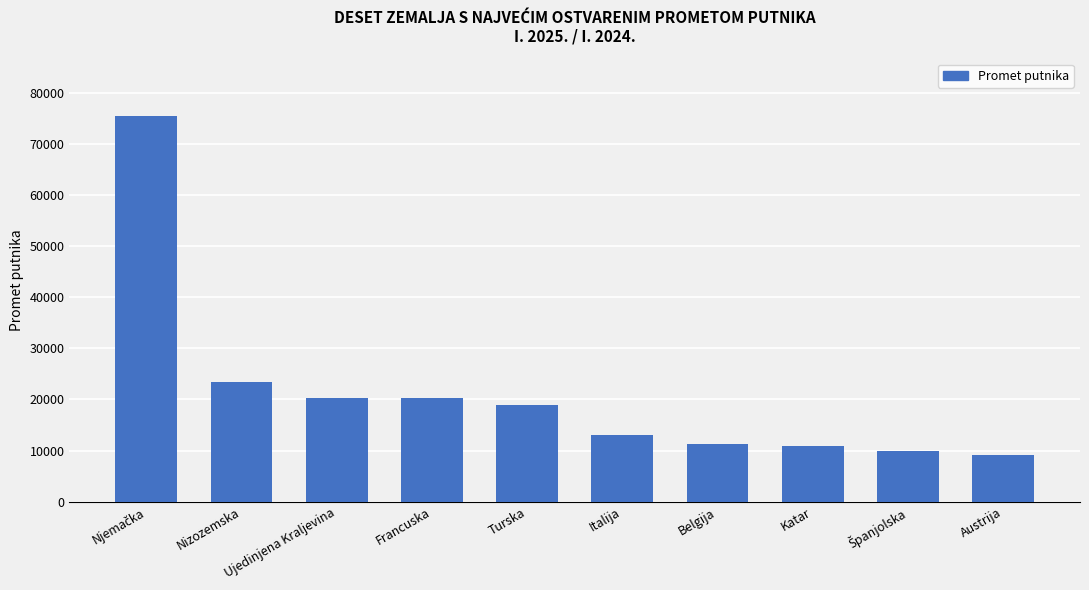

What is the difference between the values at Italija and Turska?

5912